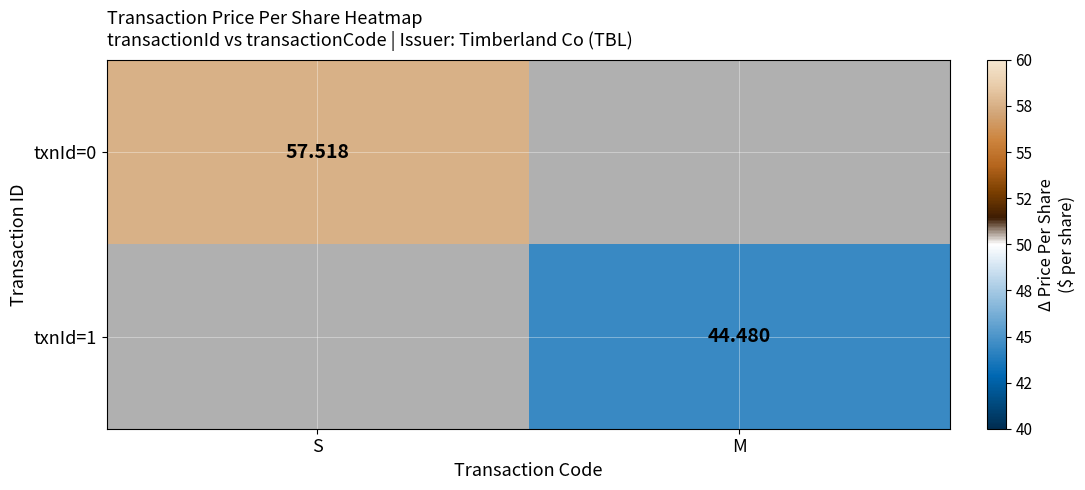

Is the value of txnId=0 at S greater than the value of txnId=1 at M?

Yes